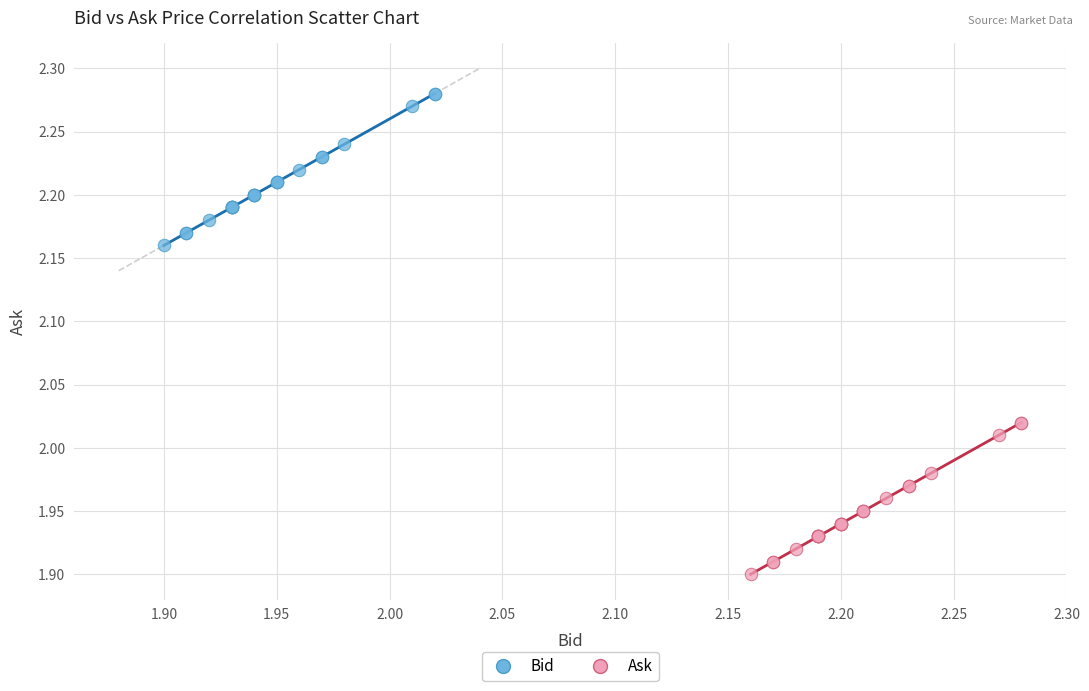

Which series reaches the maximum Y coordinate?

Bid